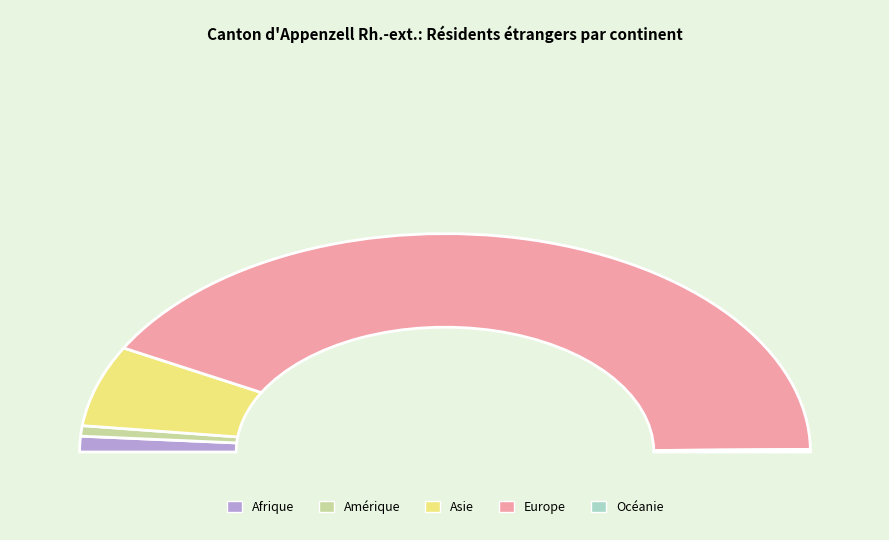

True or false: Europe accounts for 93% of the total.

False